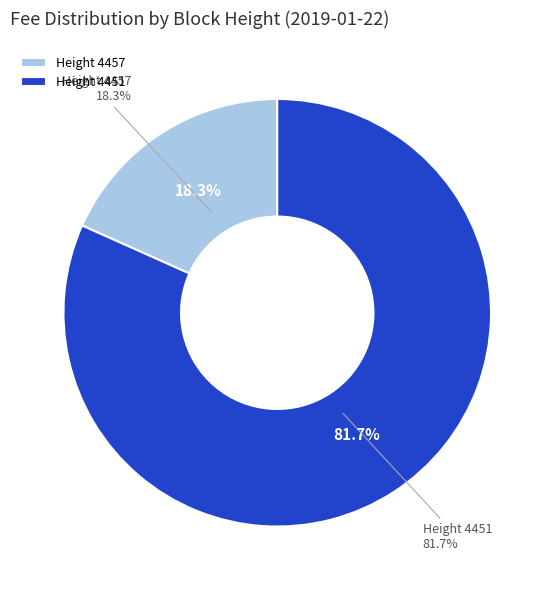

True or false: 4457 accounts for 18% of the total.

True